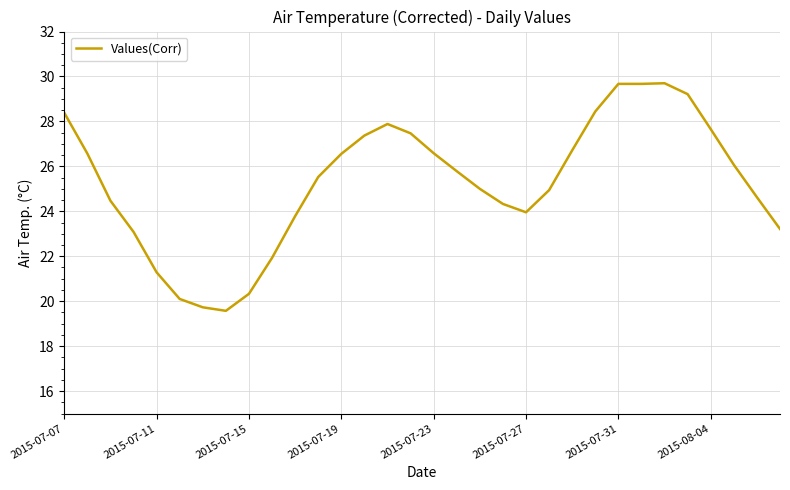

What is the smallest value displayed?

19.6